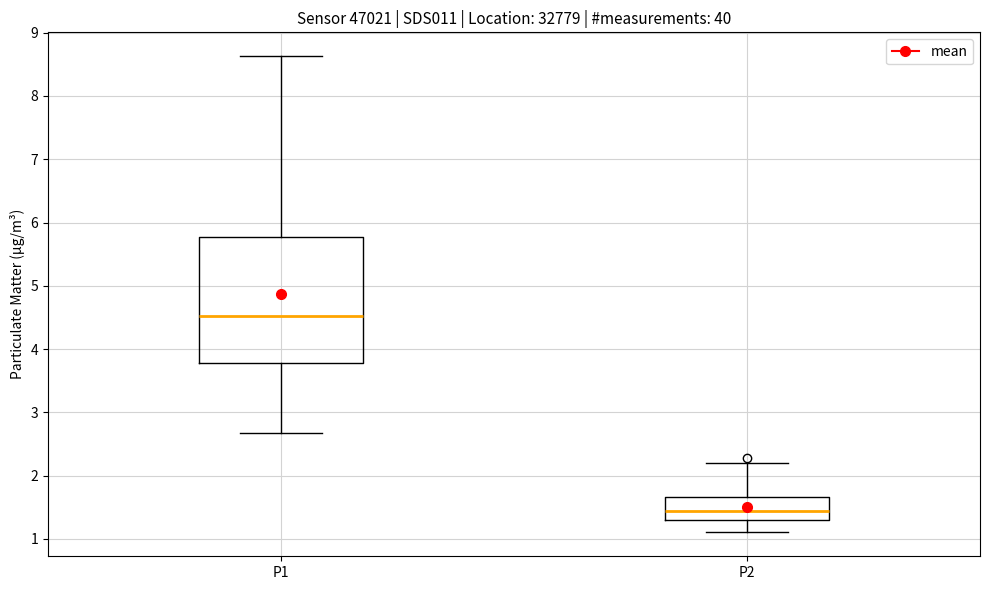

Comparing the boxes themselves (not the whiskers), which one is the tallest?

P1